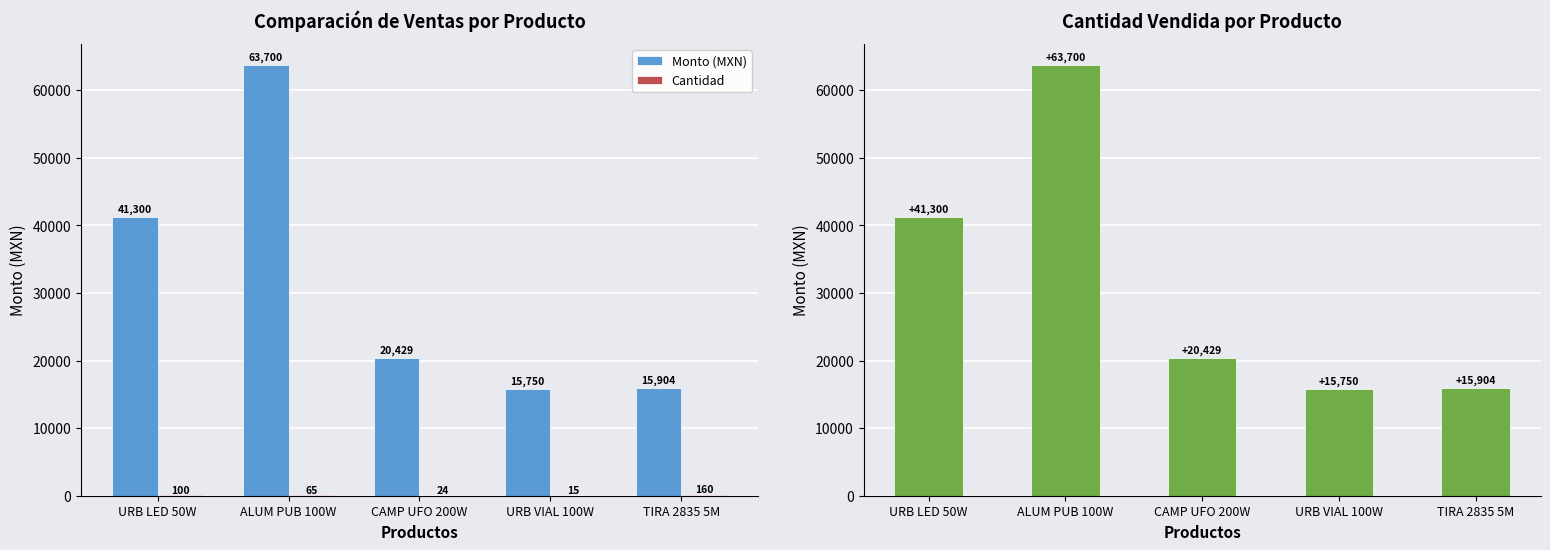

Which series changed the most between CAMP UFO 200W and URB VIAL 100W?

Monto (MXN)